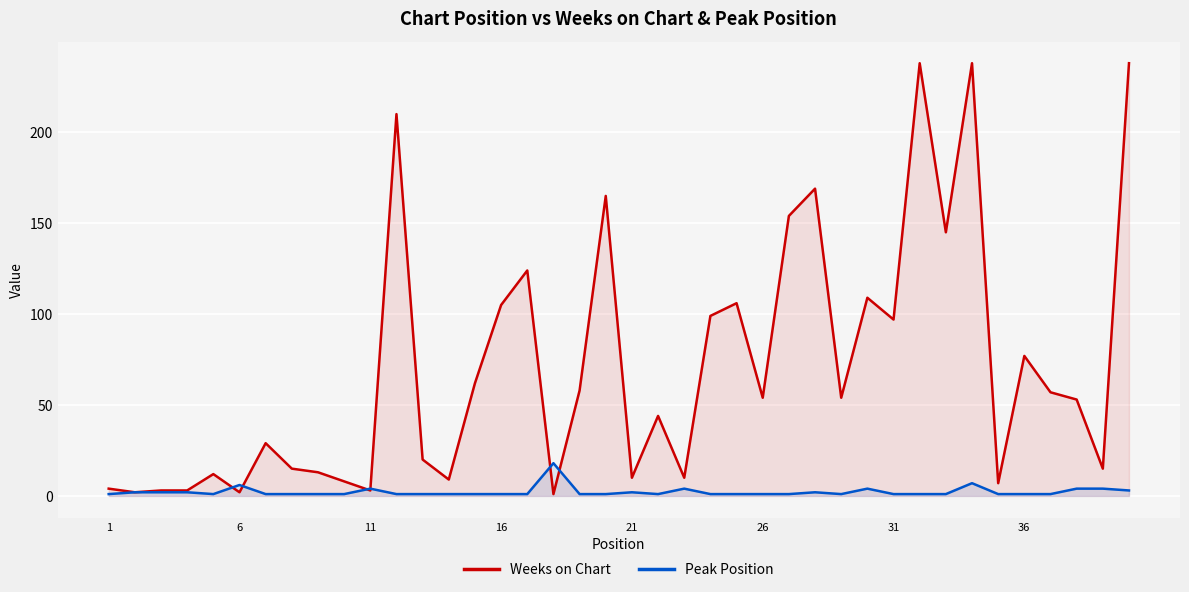

Which series has the largest total across all categories?

Weeks on Chart